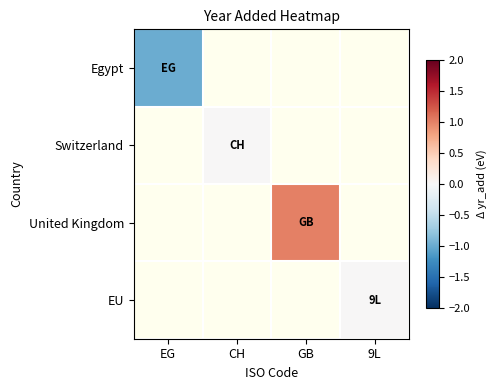

List the labels in order of EU value, largest first.

EG, CH, GB, 9L